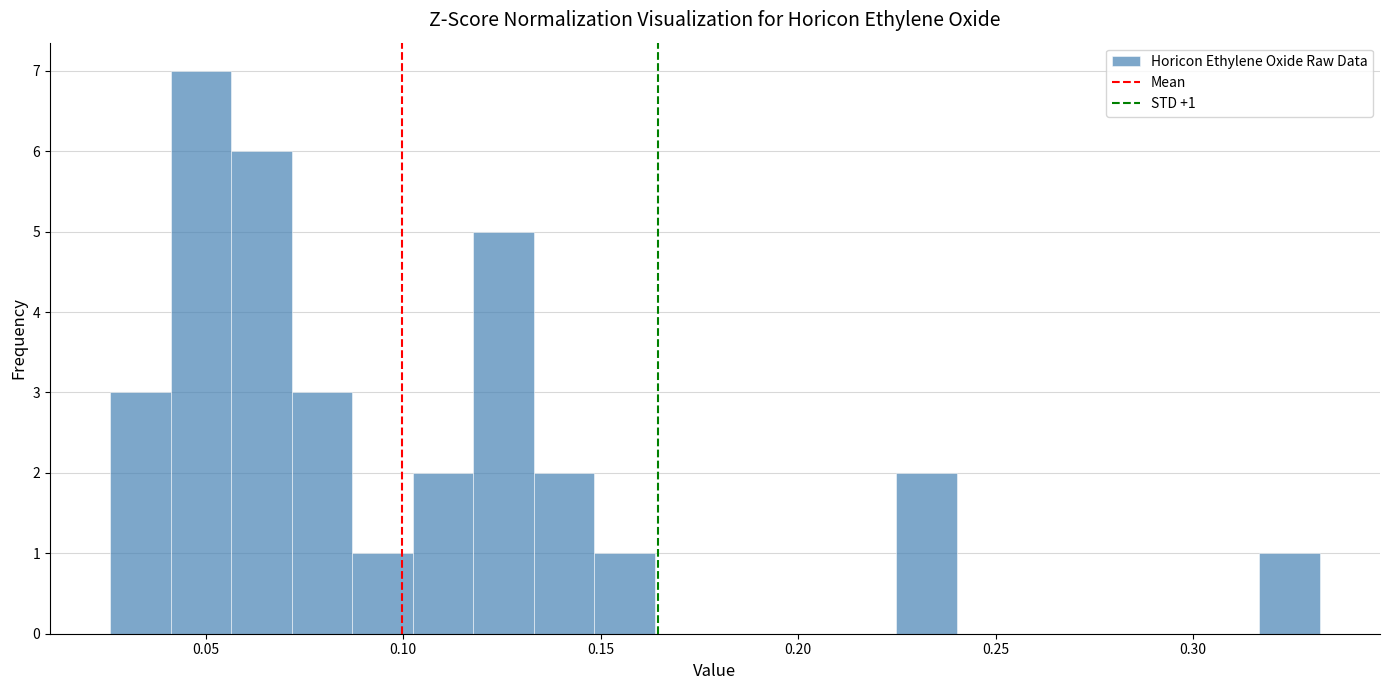

Read against the x-axis, roughly where is the centre of the tallest bar?

0.050